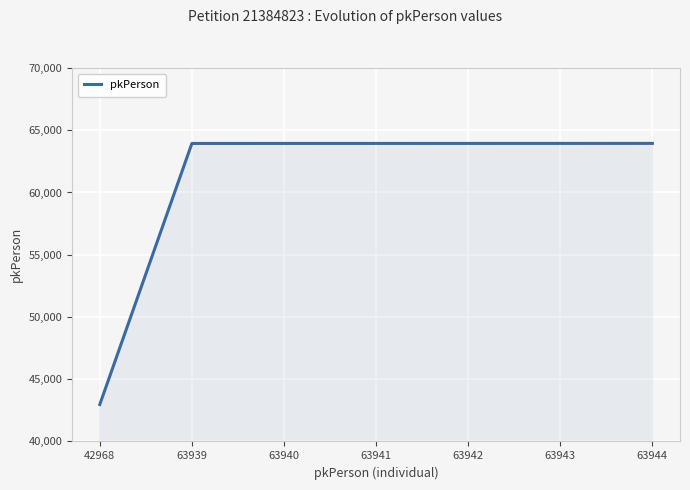

What is the difference between the maximum and minimum values?

20976